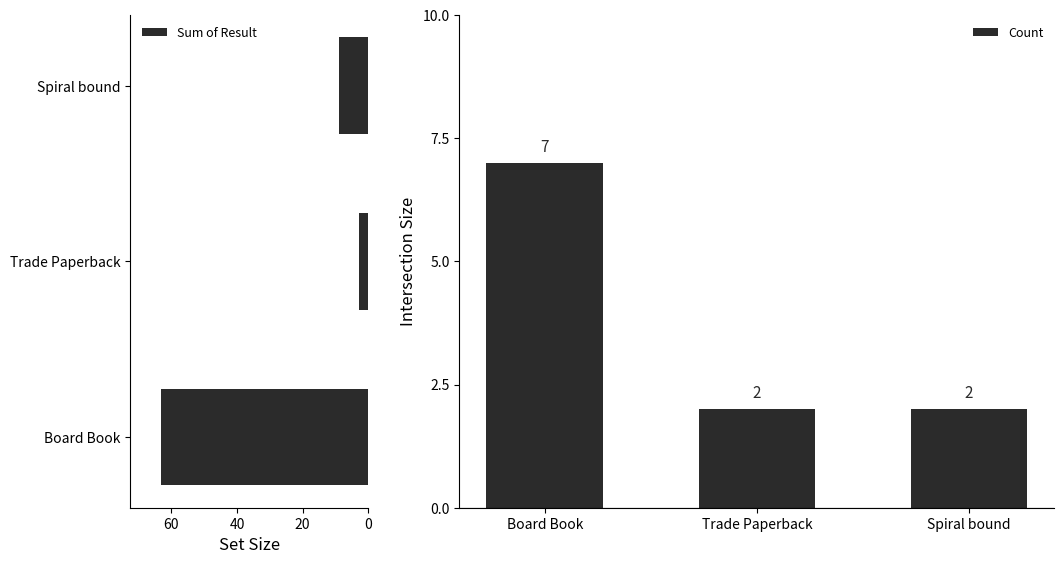

Reading right to left, what are all the values shown in this chart?

Sum of Result: 9	3	63
Count: 2	2	7